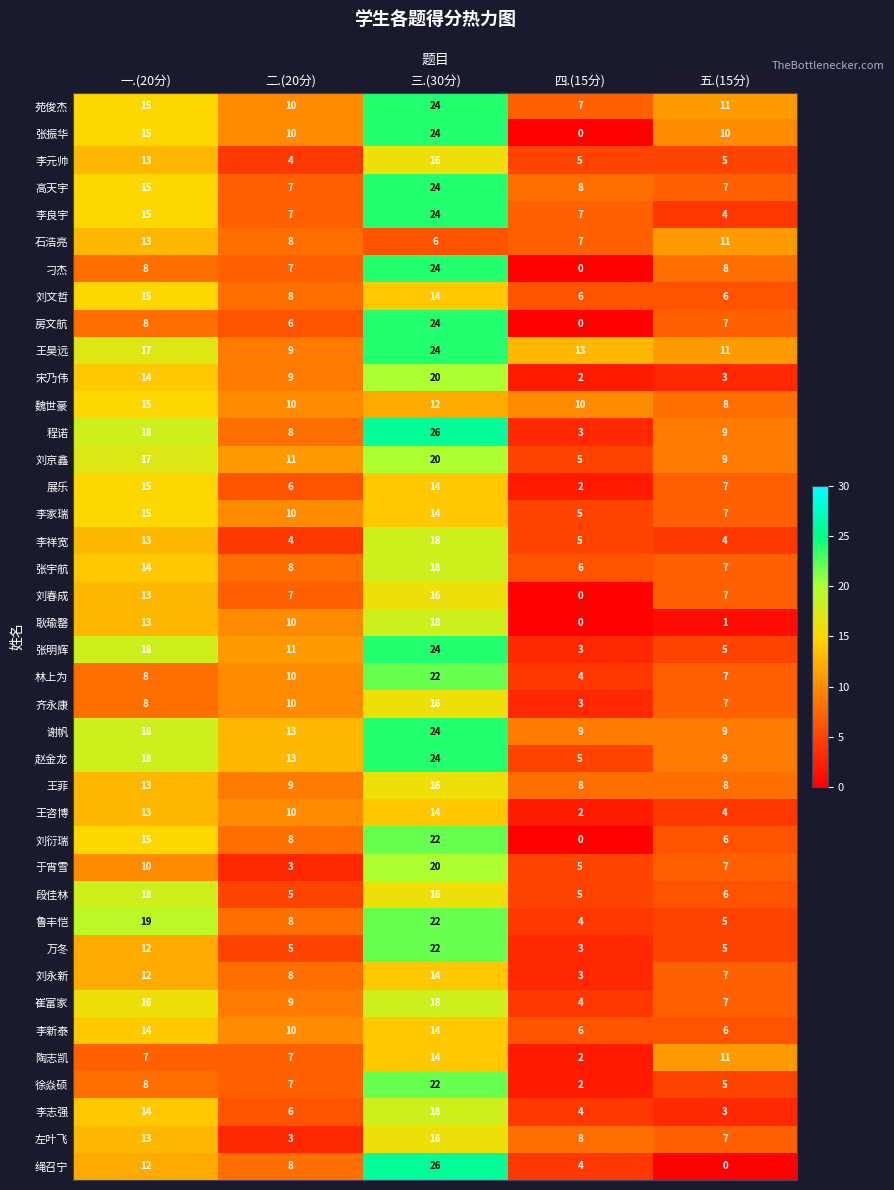

Which series has the largest total across all categories?

王昊远